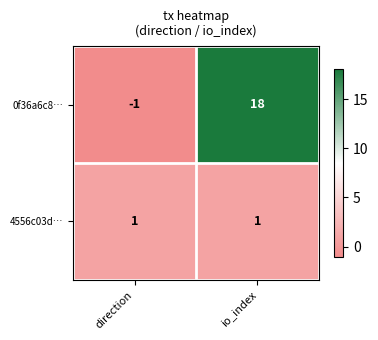

What is the spread (max minus min) of values at direction?

2